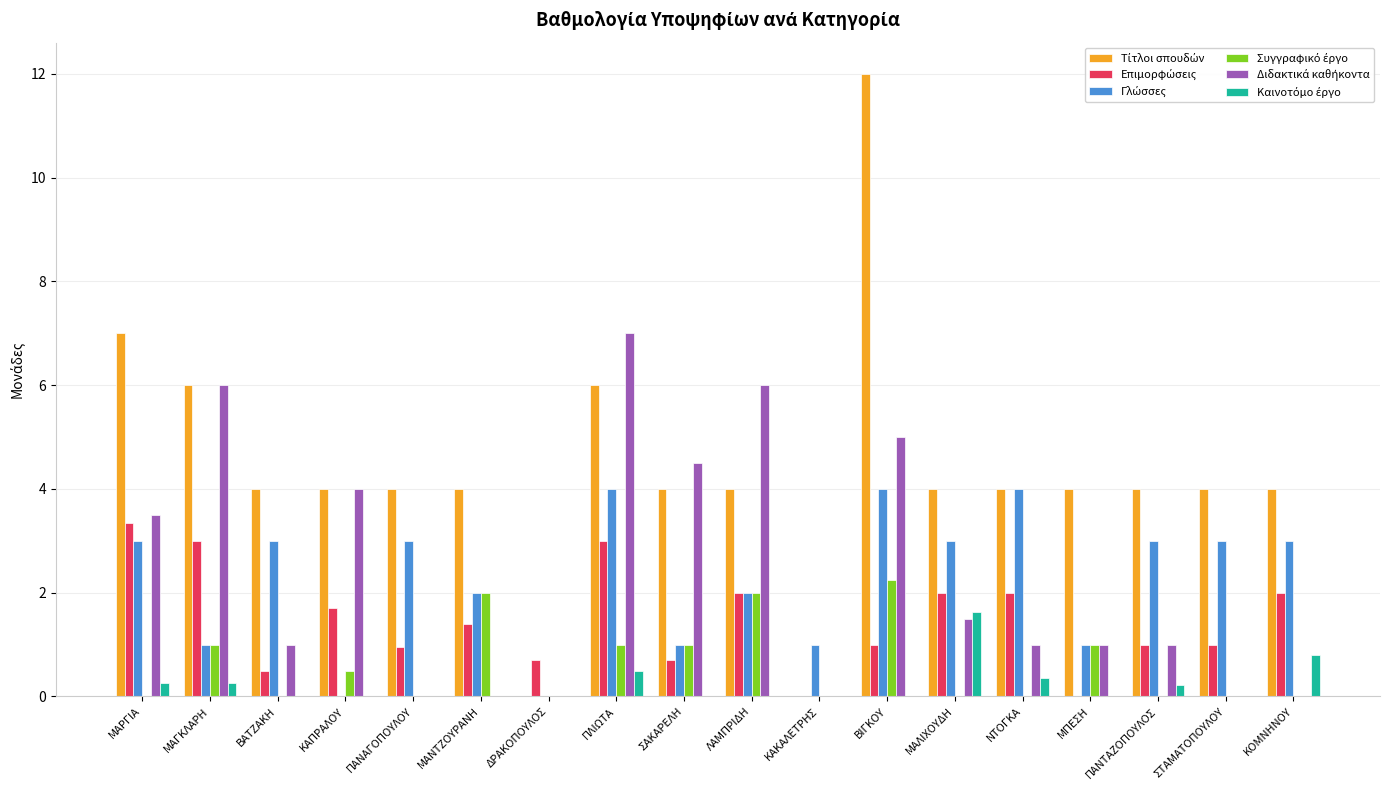

What is the total value across all series at ΠΑΝΑΓΟΠΟΥΛΟΥ?

8.0